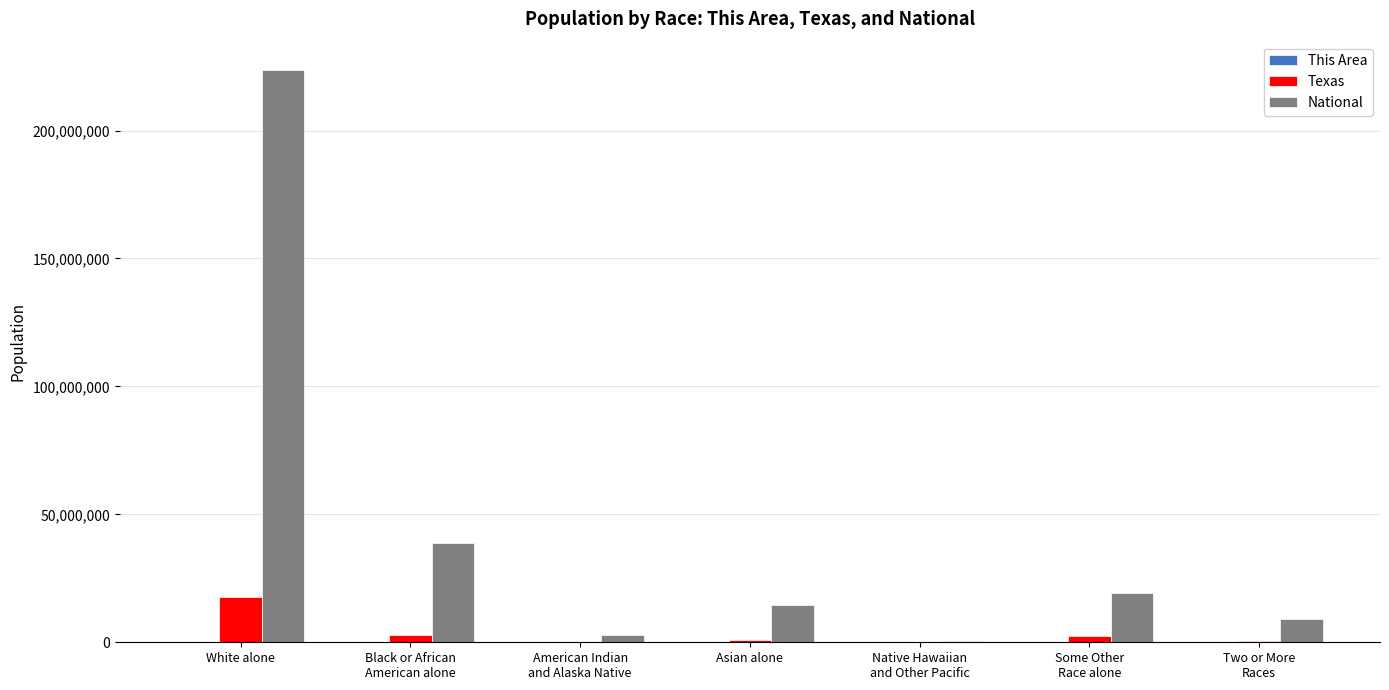

What is the maximum value for Texas?

17701552